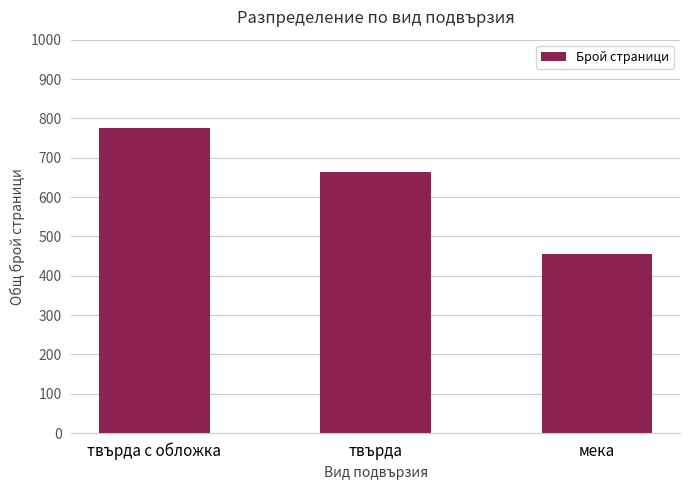

Reading left to right, list all the values displayed in this chart.

776	664	456